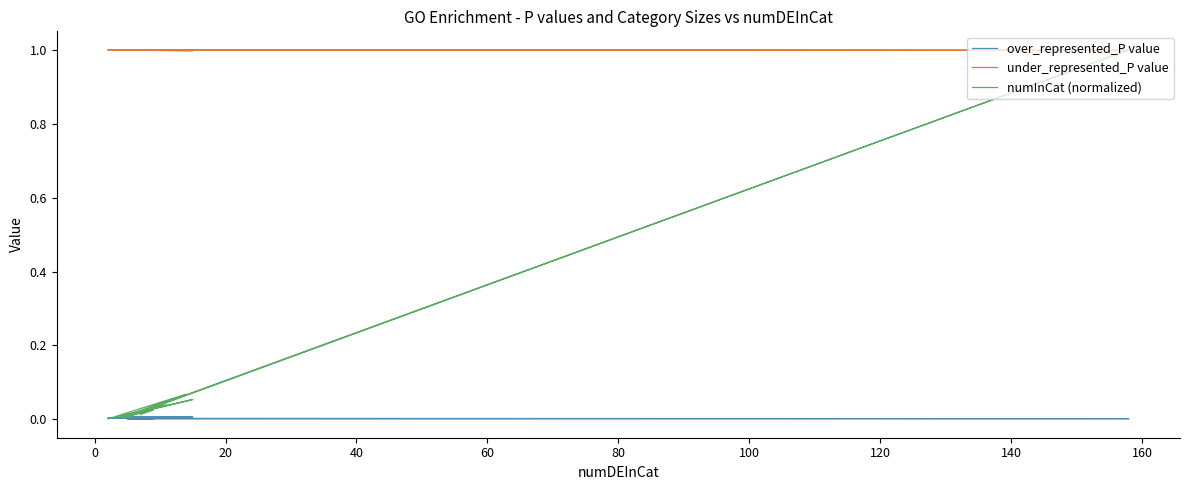

Reading right to left, what are all the values shown in this chart?

over_represented_P value: 0.0	0.0	0.0	0.0	0.0	0.0	0.0	0.0	0.0	0.0	0.0	0.0	0.0	0.0	0.0	0.0	0.0	0.0	0.0	0.0
under_represented_P value: 1.0	1.0	1.0	1.0	1.0	1.0	1.0	1.0	1.0	1.0	1.0	1.0	1.0	1.0	1.0	1.0	1.0	1.0	1.0	1.0
numInCat (normalized): 0.0	0.0	0.1	0.0	0.0	0.0	0.0	0.0	0.1	0.0	0.0	0.0	0.0	0.0	0.0	0.0	1.0	0.0	0.0	0.0